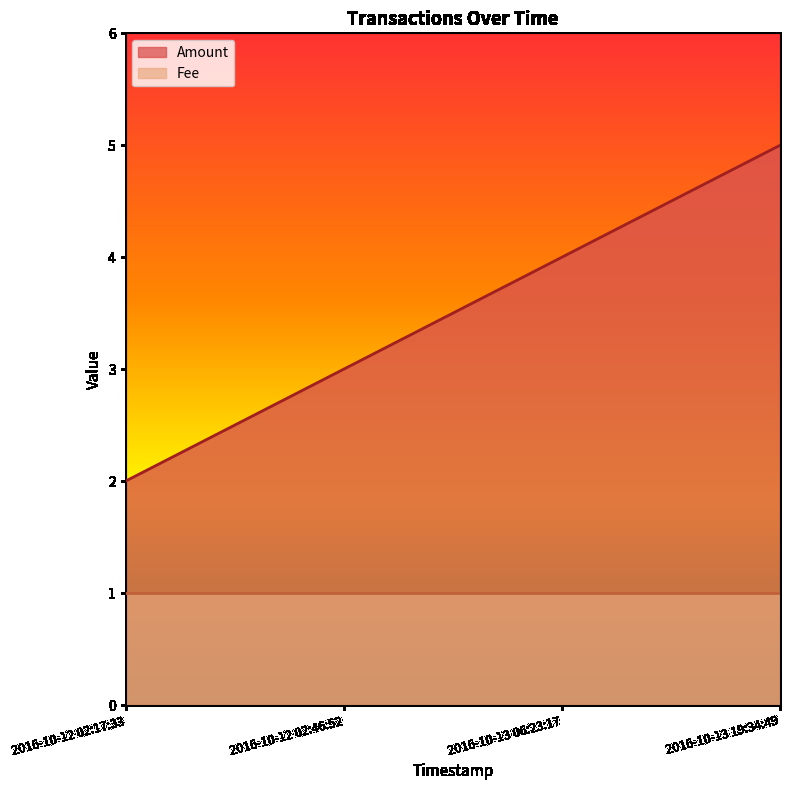

How many lines are shown in the chart?

2